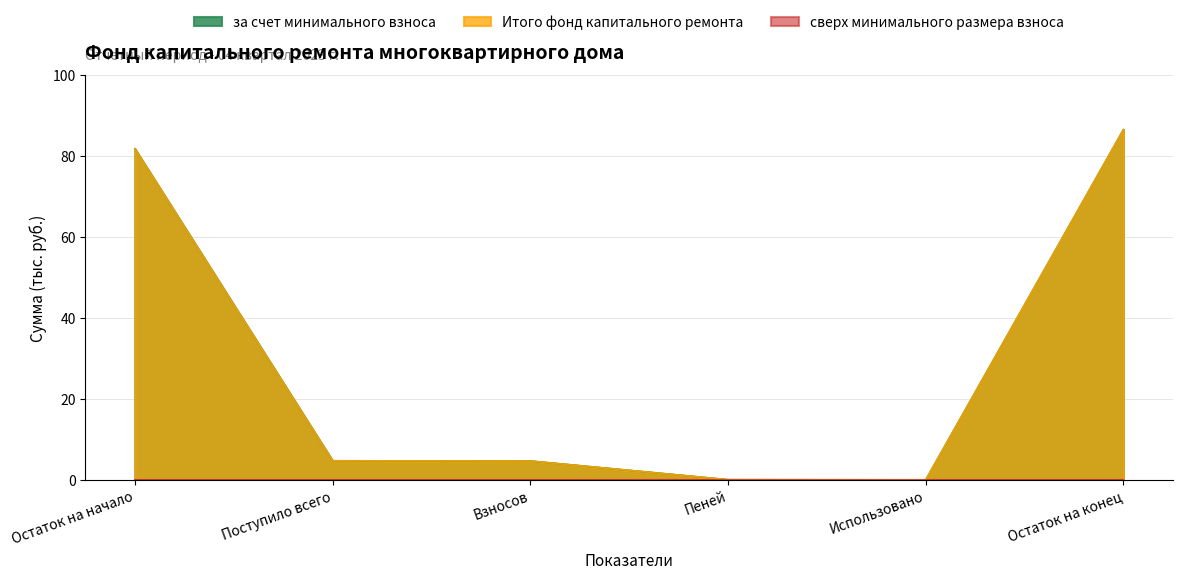

True or false: за счет минимального взноса has more than 2 points higher than both neighbors.

False